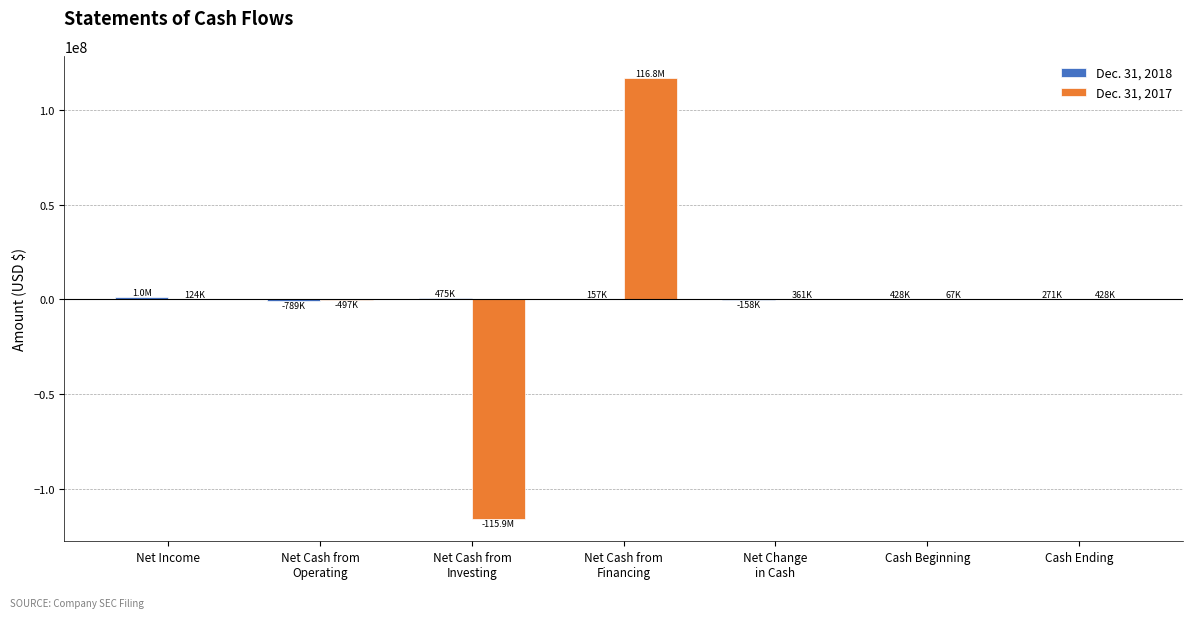

Does the chart contain stacked bars?

No